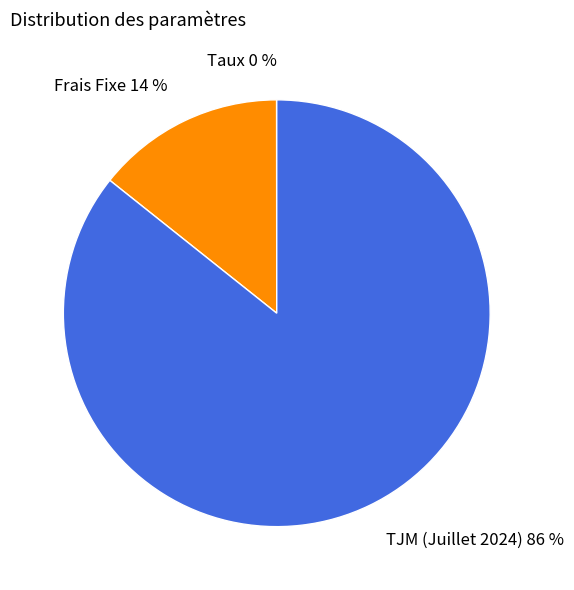

Is it true that Frais Fixe is 5% of the pie?

False